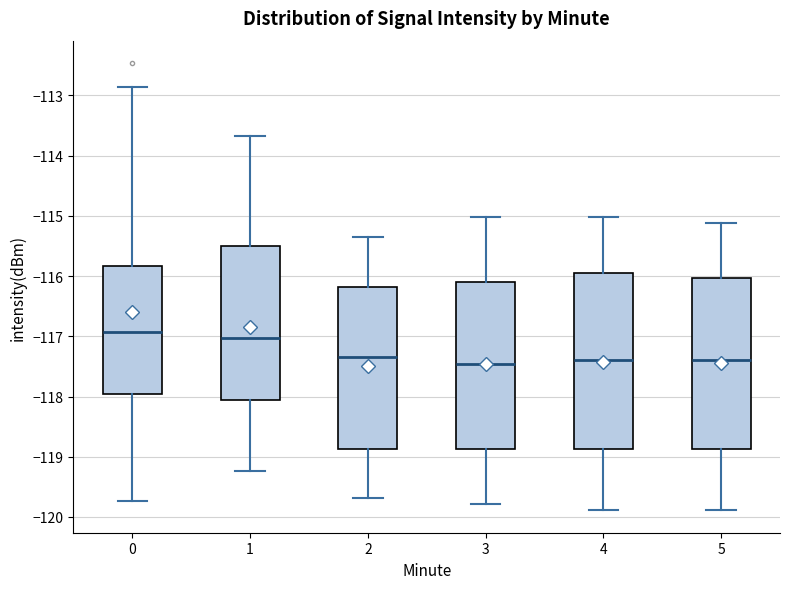

Reading left to right, read every box against the y-axis: the position of its median line, the range the box covers, and the ends of its whiskers. The values are not printed on the chart, so give them approximately, as read against the axis.

0: median -116.9, box -118.0 to -115.8, whiskers -119.7 to -112.9
1: median -117.0, box -118.1 to -115.5, whiskers -119.2 to -113.7
2: median -117.3, box -118.9 to -116.2, whiskers -119.7 to -115.3
3: median -117.5, box -118.9 to -116.1, whiskers -119.8 to -115.0
4: median -117.4, box -118.9 to -116.0, whiskers -119.9 to -115.0
5: median -117.4, box -118.9 to -116.0, whiskers -119.9 to -115.1